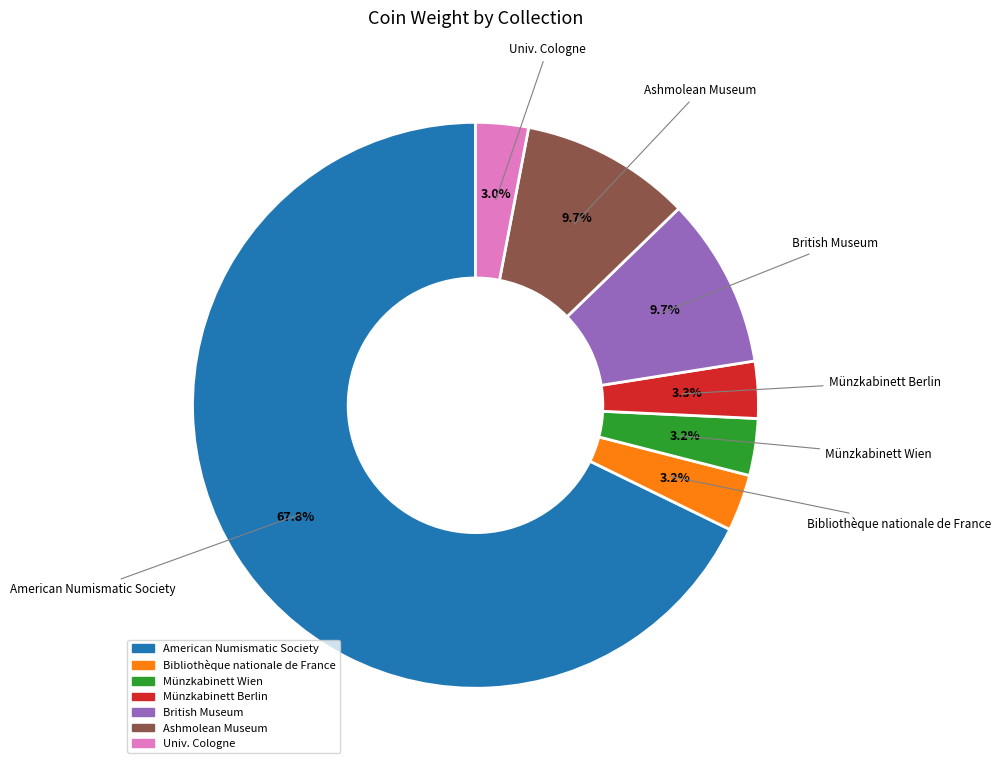

To the nearest percent, what is the difference between the American Numismatic Society and Münzkabinett Berlin slice percentages?

65%